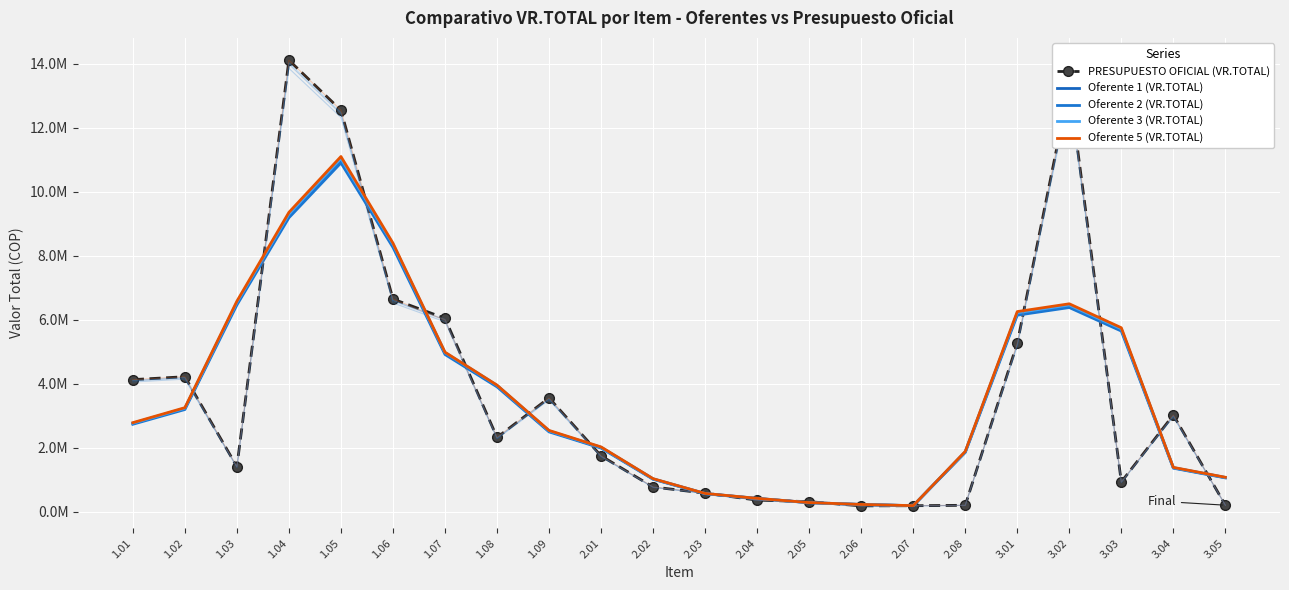

What is the difference between the PRESUPUESTO OFICIAL (VR.TOTAL) values at 2.04 and 2.06?

180401.0